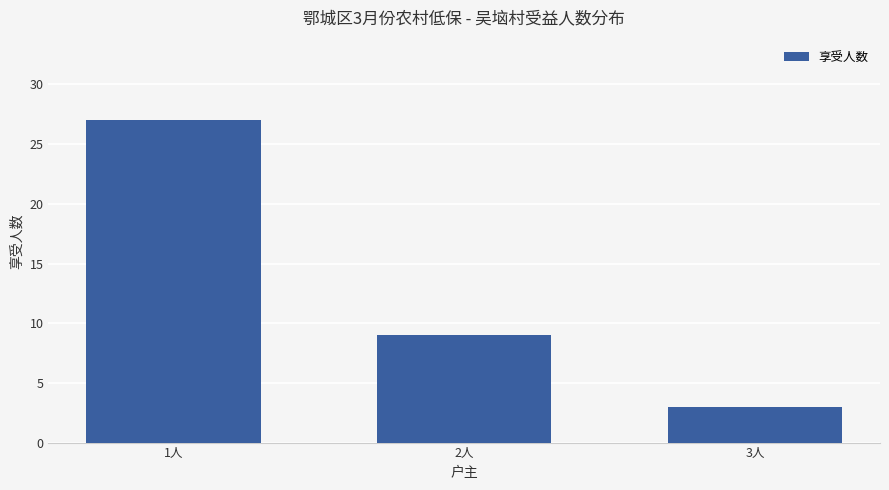

List the labels in order of value, smallest first.

3人, 2人, 1人